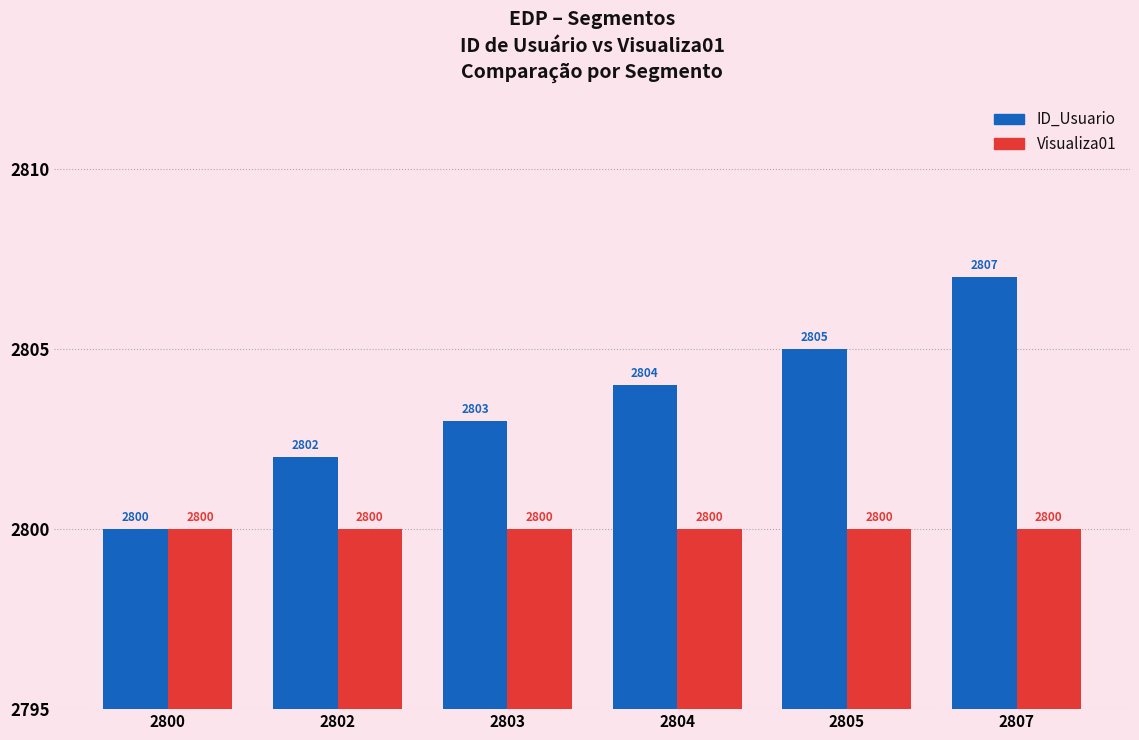

Reading left to right, list all the values displayed in this chart.

ID_Usuario: 2800	2802	2803	2804	2805	2807
Visualiza01: 2800	2800	2800	2800	2800	2800